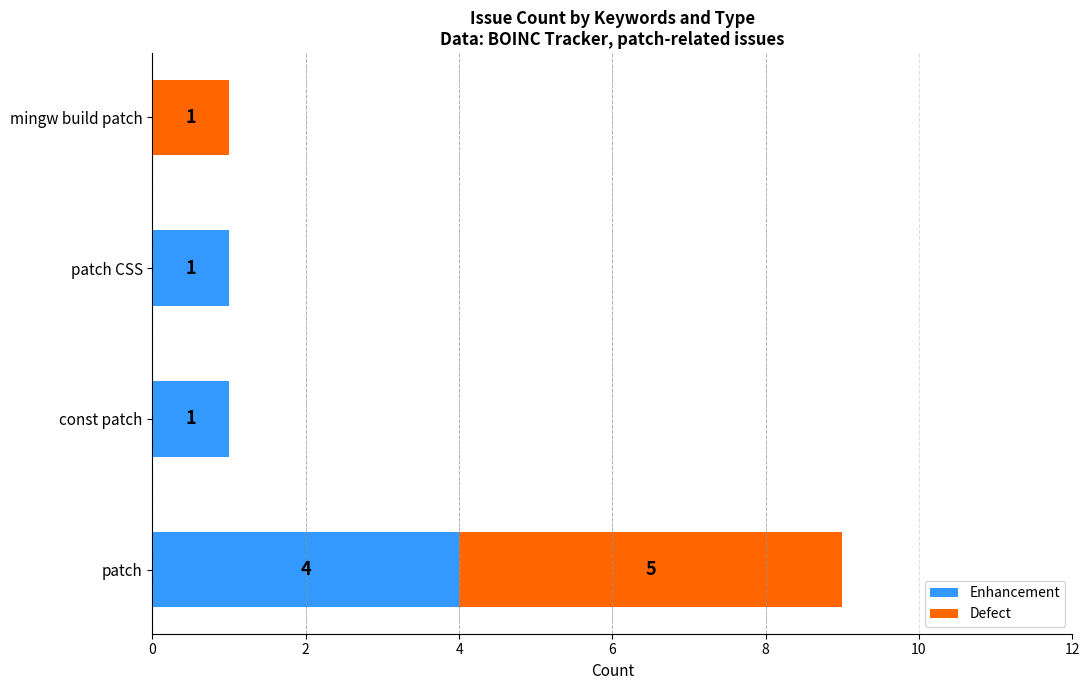

The value of Enhancement at patch CSS is 1. True or false?

True